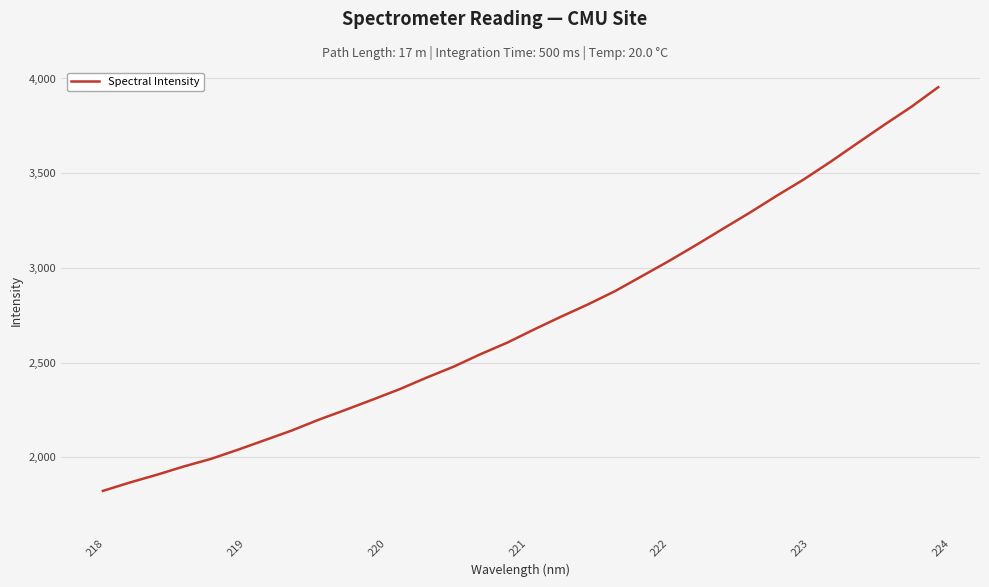

What is the minimum value shown in the chart?

1822.4